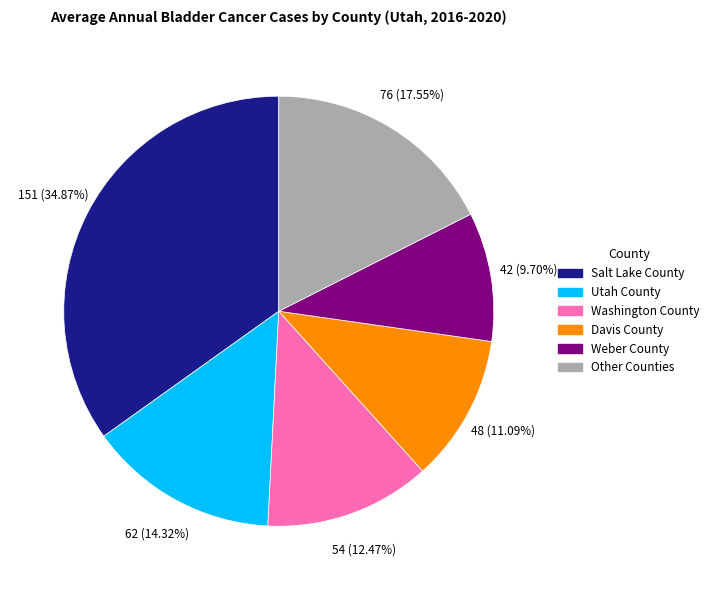

Is there any slice that represents more than half of the pie?

No